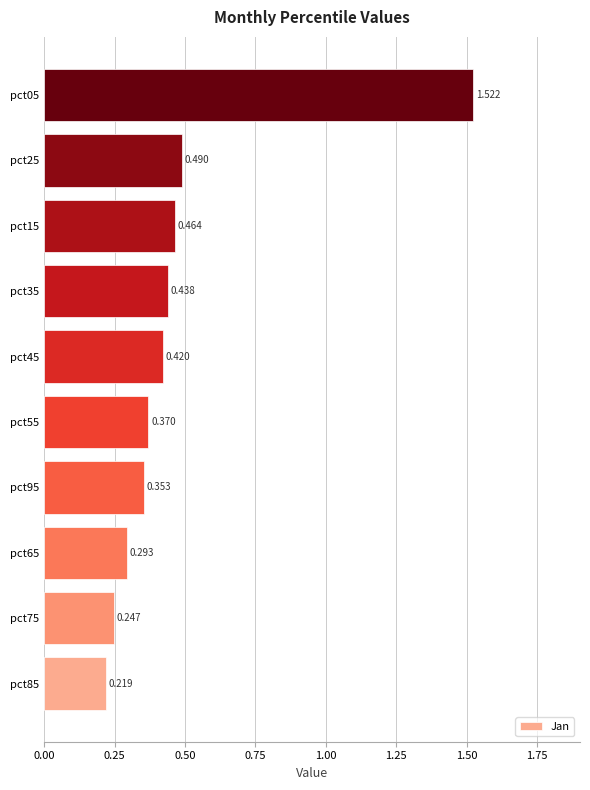

Rank the categories by value from highest to lowest.

pct05, pct25, pct15, pct35, pct45, pct55, pct95, pct65, pct75, pct85